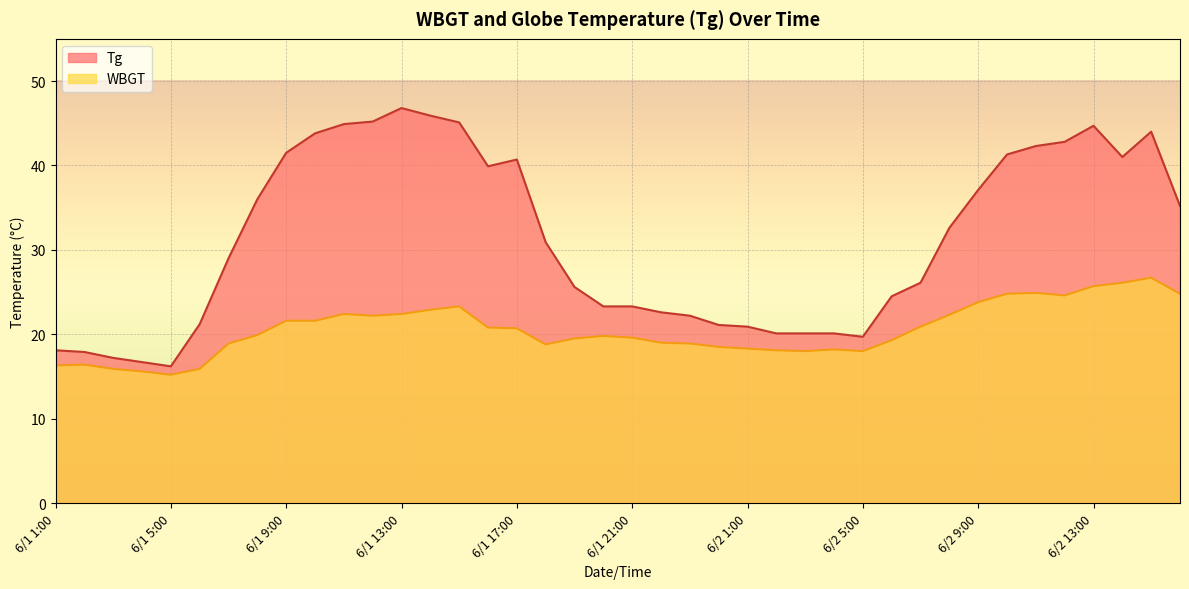

What is the total value across all series at 6/1 6:00?

37.1